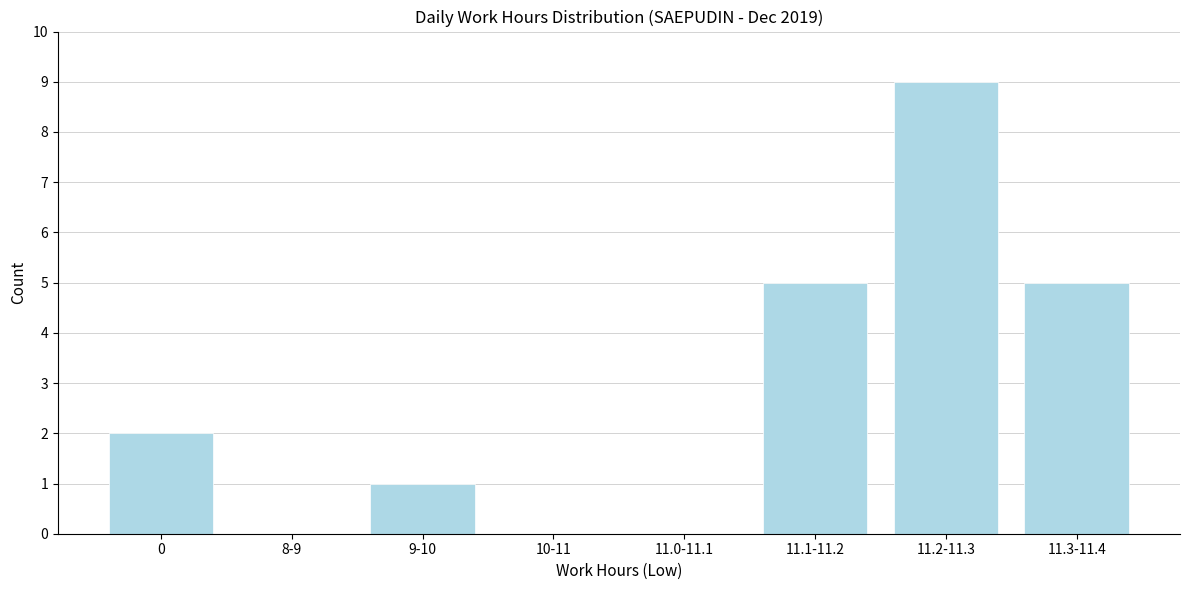

Reading left to right, what are all the values shown in this chart?

0=2	8-9=0	9-10=1	10-11=0	11.0-11.1=0	11.1-11.2=5	11.2-11.3=9	11.3-11.4=5